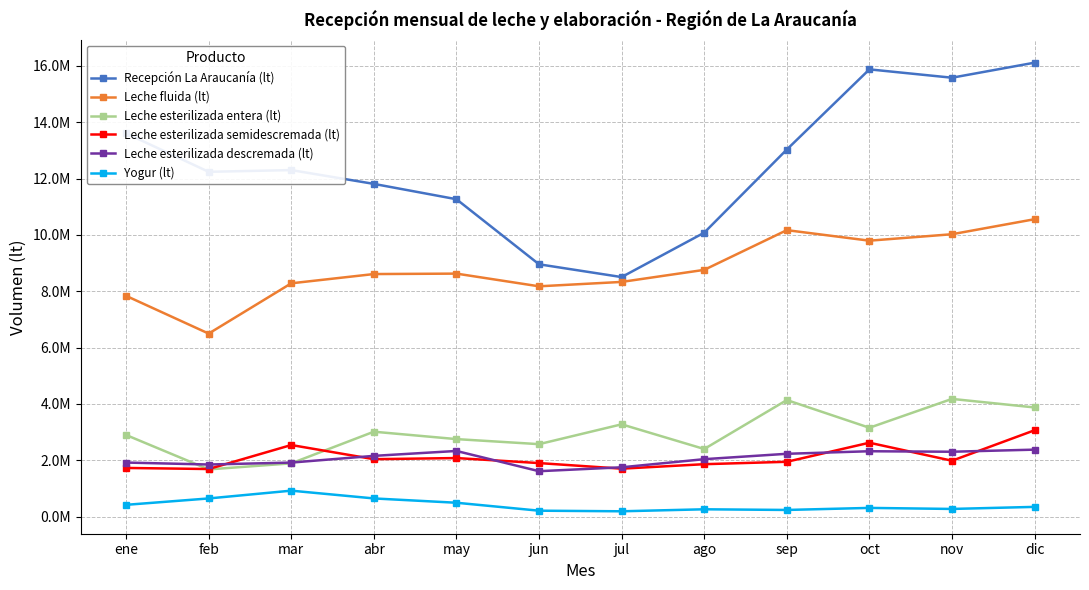

List the series in order of their peak value, highest first.

Recepción La Araucanía (lt), Leche fluida (lt), Leche esterilizada entera (lt), Leche esterilizada semidescremada (lt), Leche esterilizada descremada (lt), Yogur (lt)